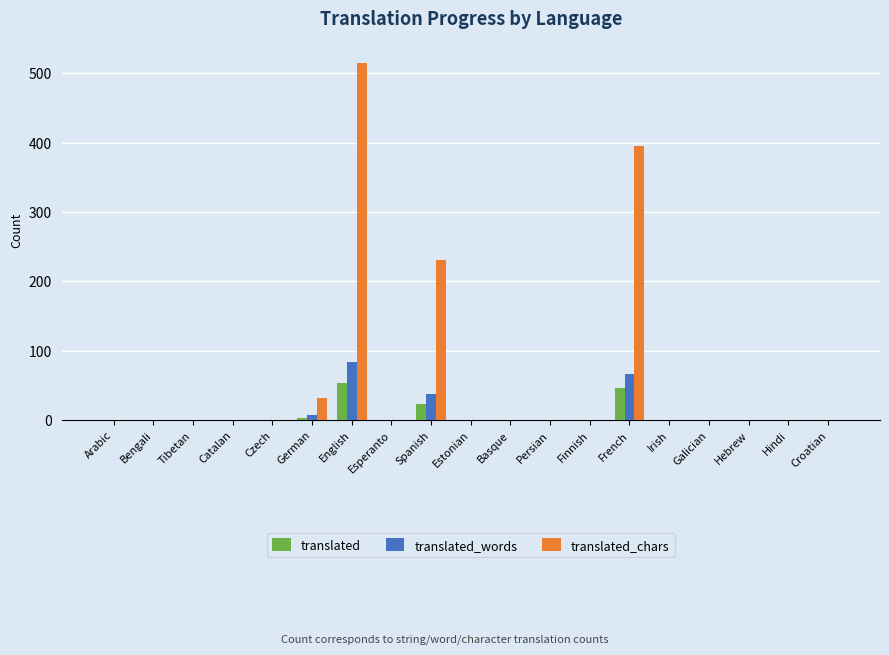

At which category does the chart reach its peak across all series?

English